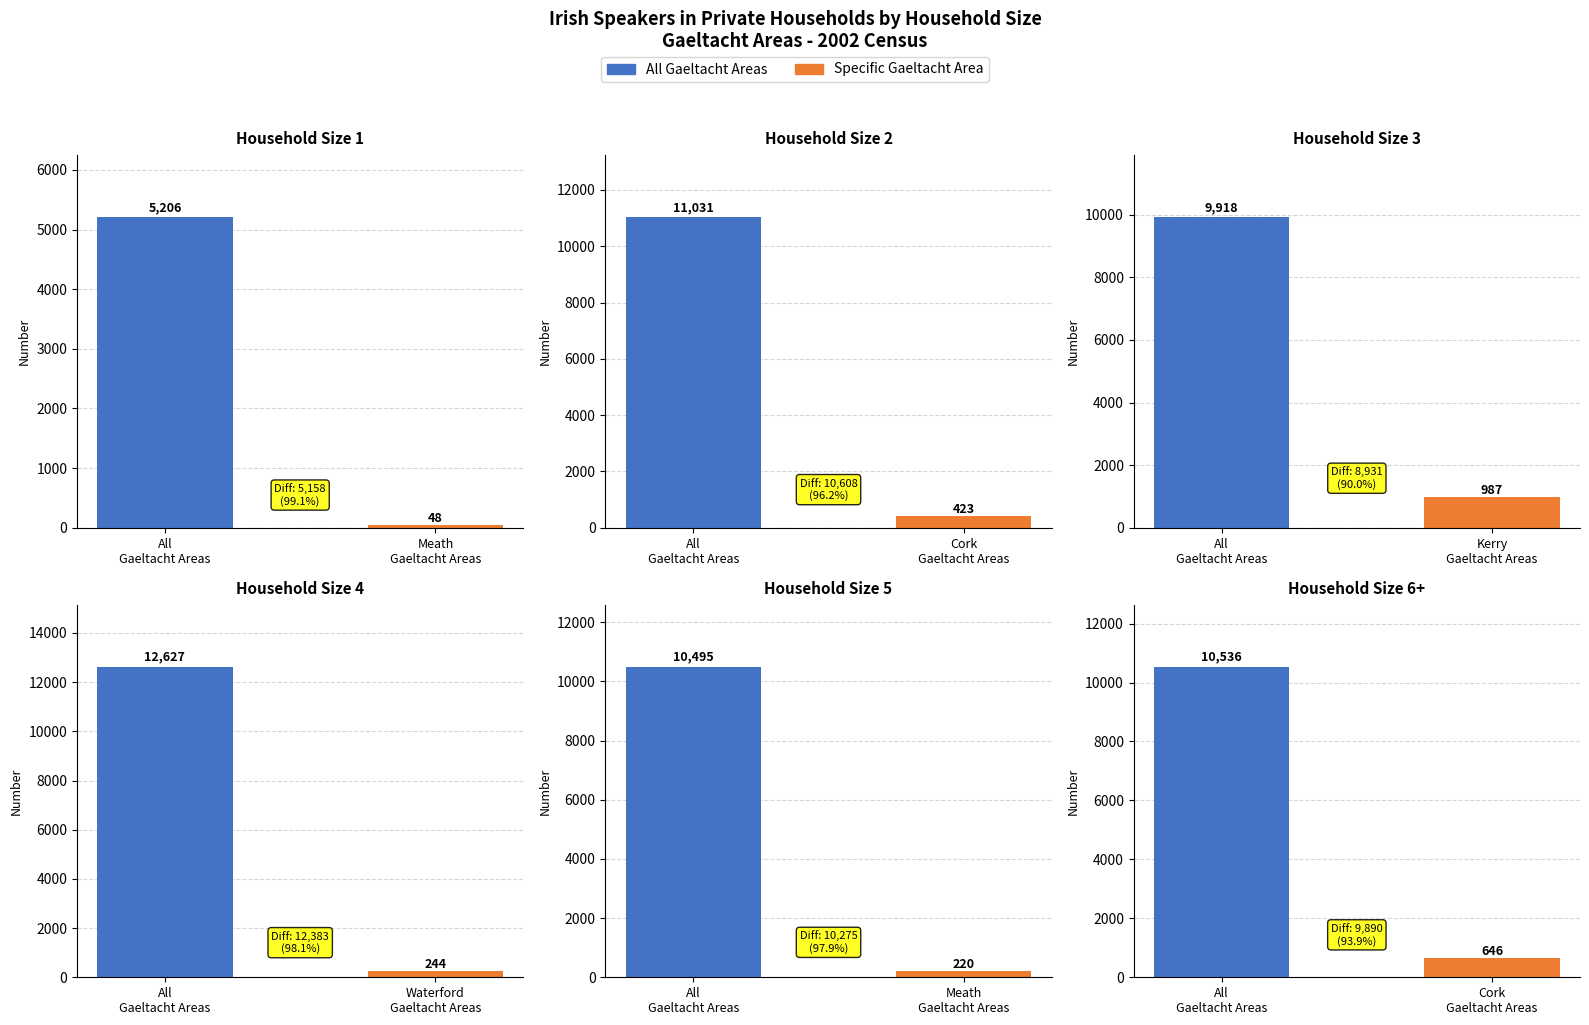

At how many categories does at least one series exceed 5161?

1